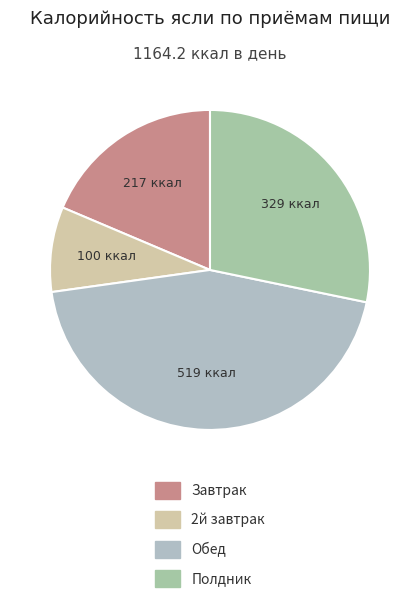

Do Завтрак and 2й завтрак together represent more than half of the pie?

No